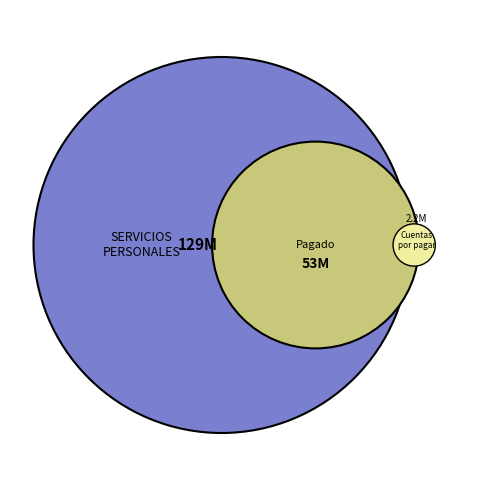

Rank the categories by value from lowest to highest.

Cuentas por pagar, Pagado, SERVICIOS PERSONALES